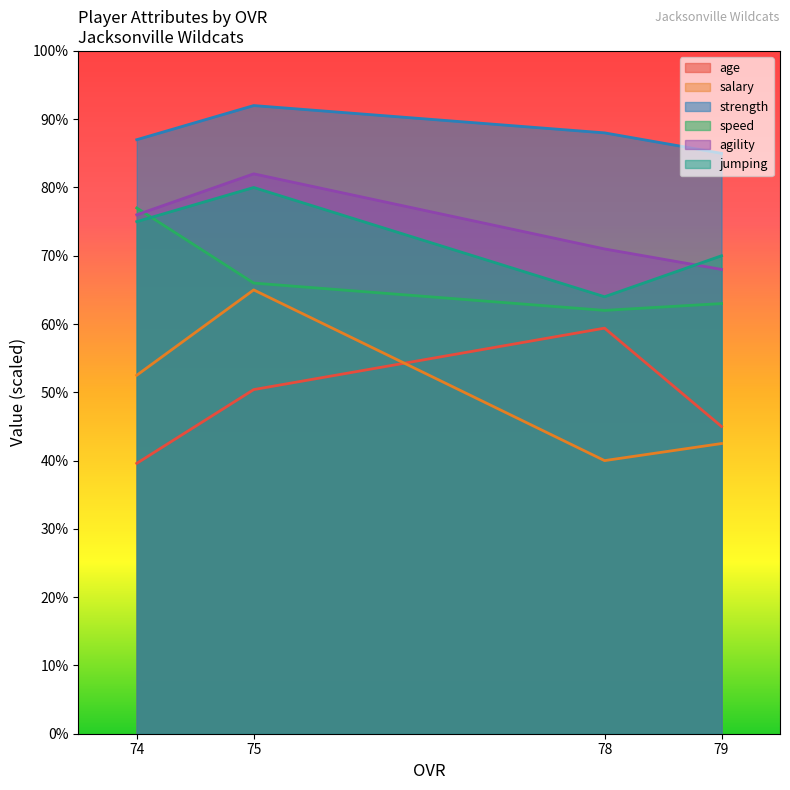

The speed series shows 16.2 at 78. True or false?

False